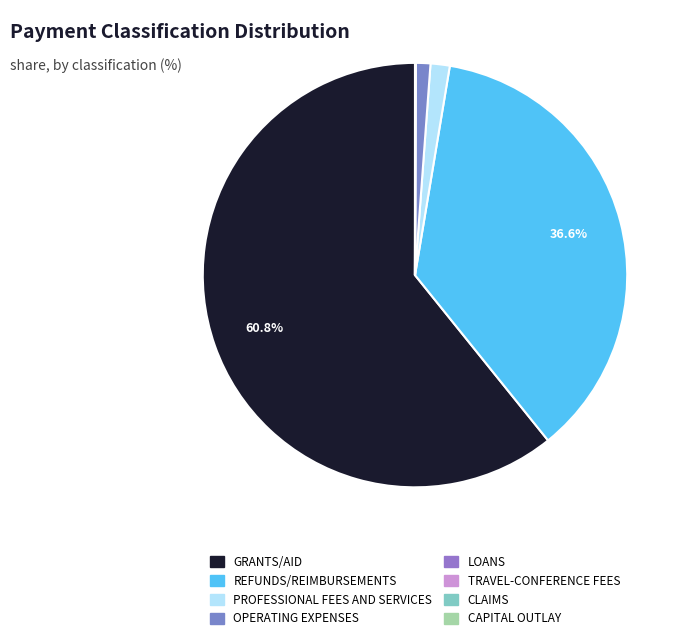

How many segments does this pie chart have?

8